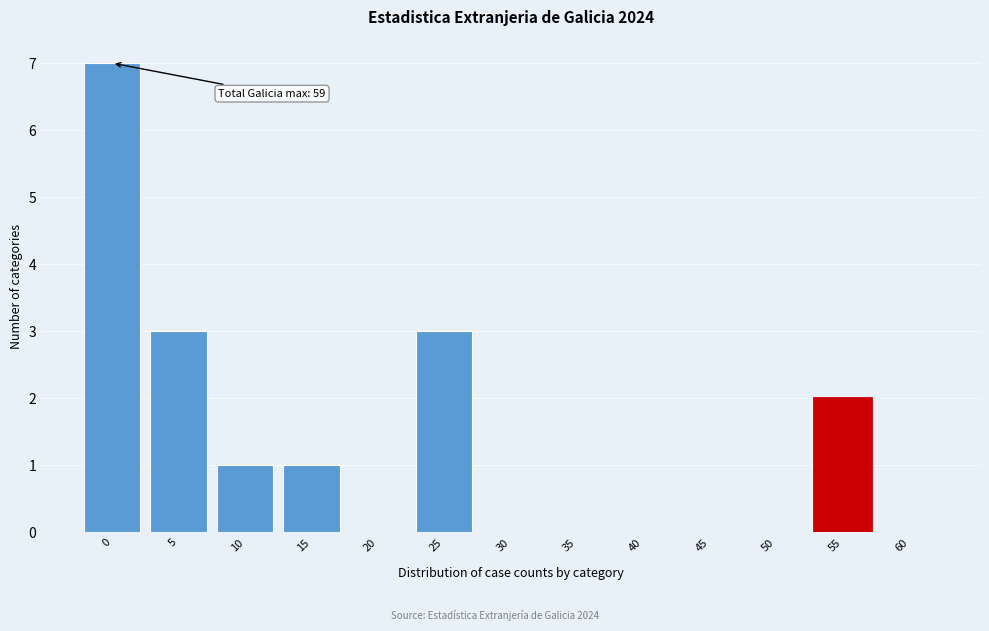

Reading left to right, what are all the values shown in this chart?

0=7	5=3	10=1	15=1	20=0	25=3	30=0	35=0	40=0	45=0	50=0	55=2	60=0